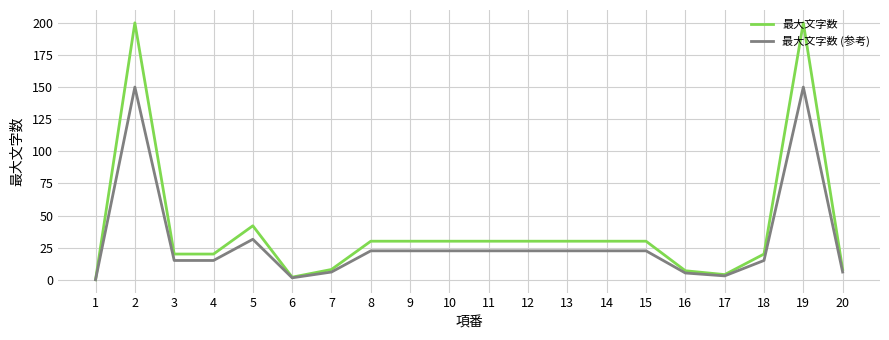

Rank the series by their maximum value, from highest to lowest.

最大文字数, 最大文字数 (参考)